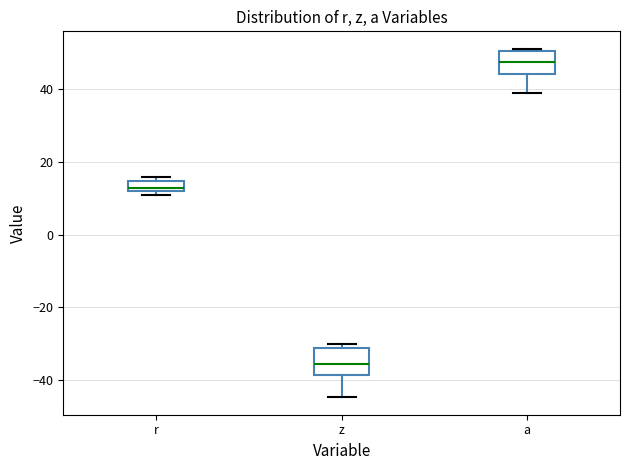

Which box's median line is the highest?

a